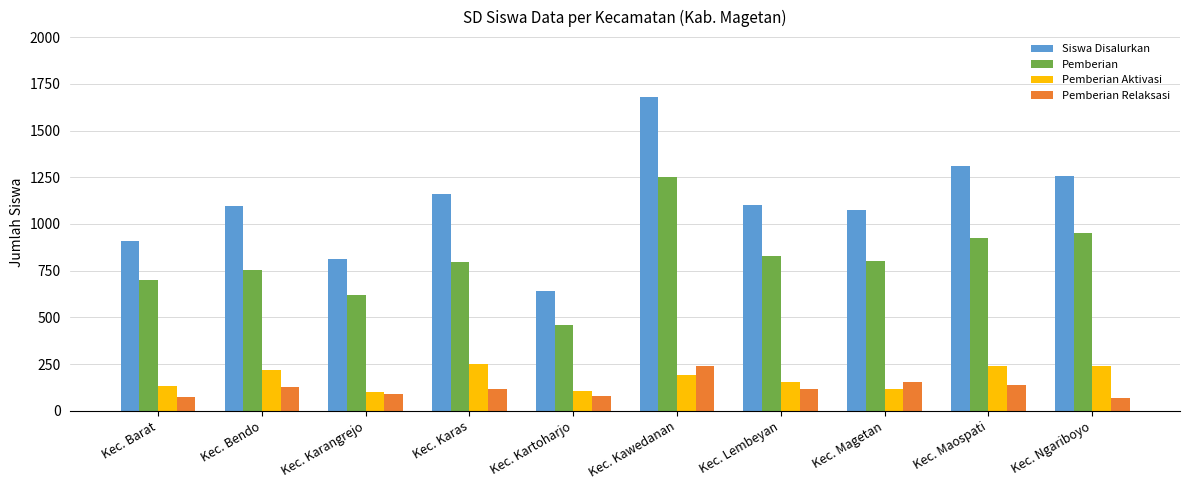

Which series changed the most between Kec. Barat and Kec. Lembeyan?

Siswa Disalurkan